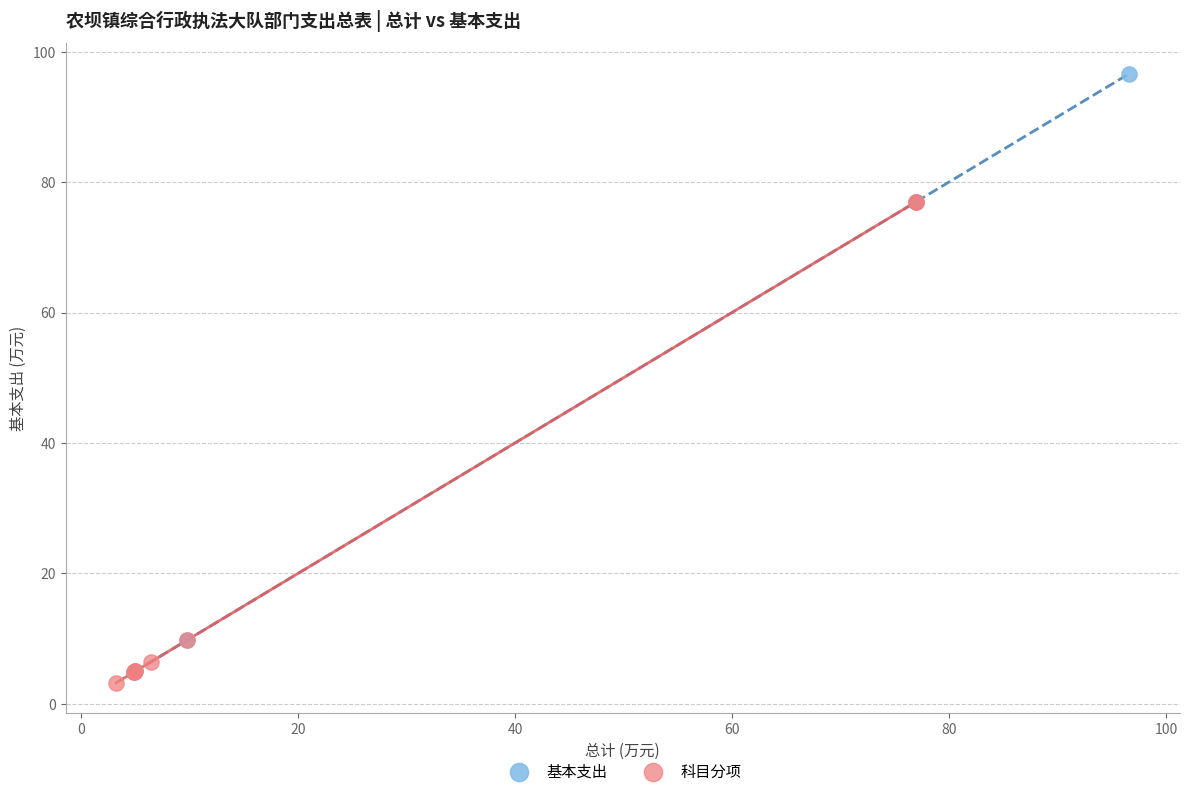

Which series contains the highest Y value?

基本支出